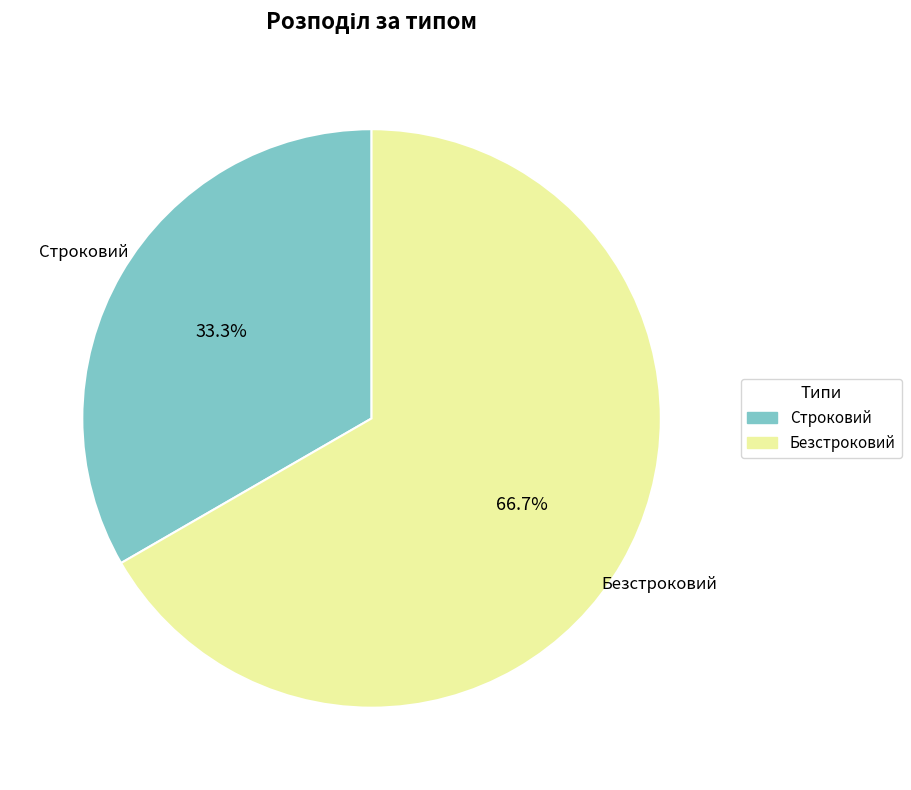

True or false: Безстроковий accounts for 67% of the total.

True